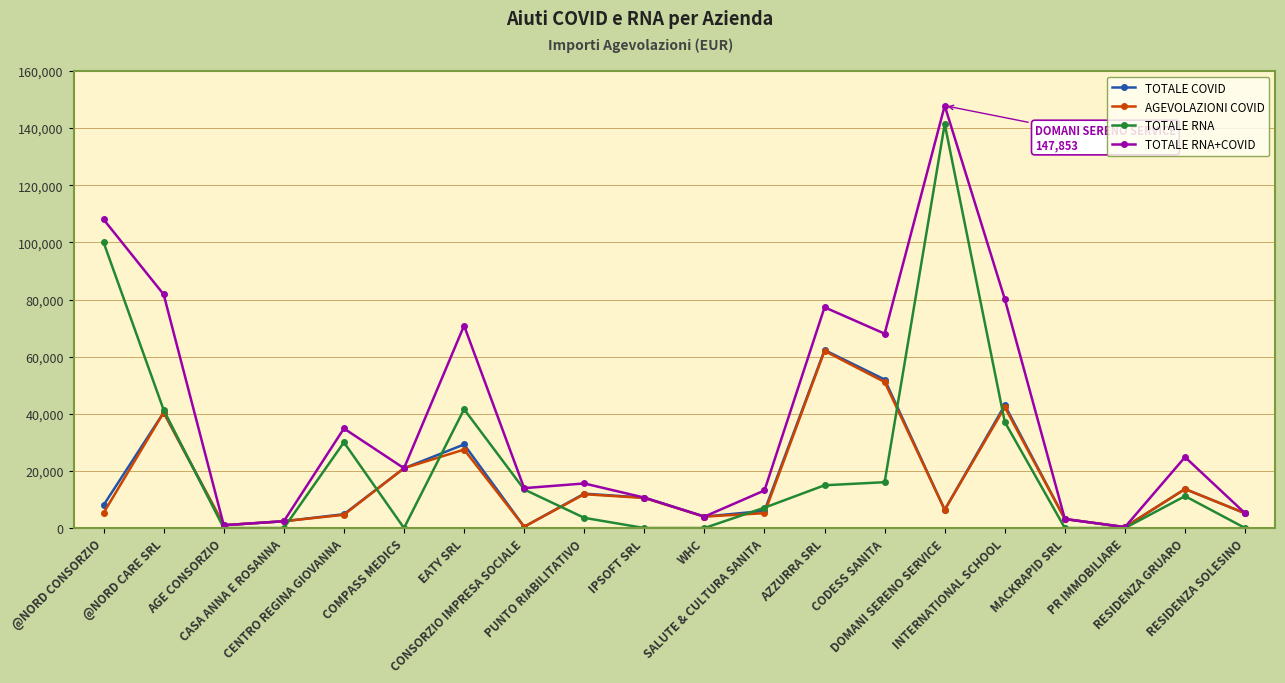

How many data points in AGEVOLAZIONI COVID are less than 6394?

10